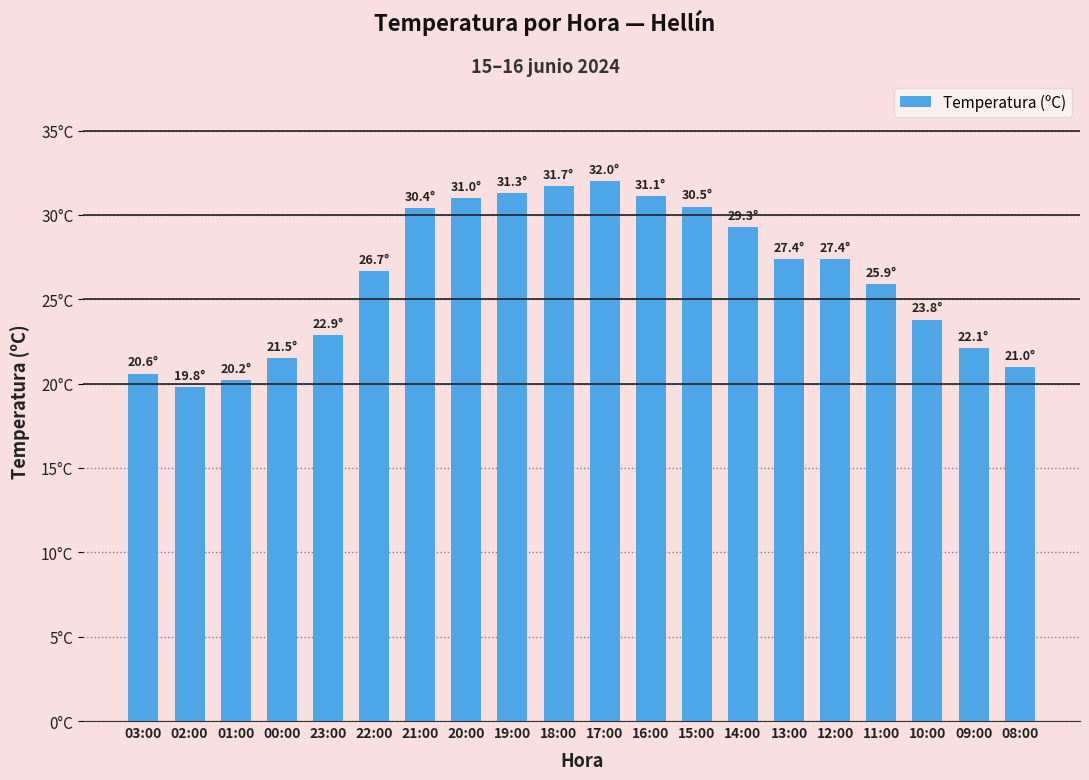

Are the bars horizontal?

No